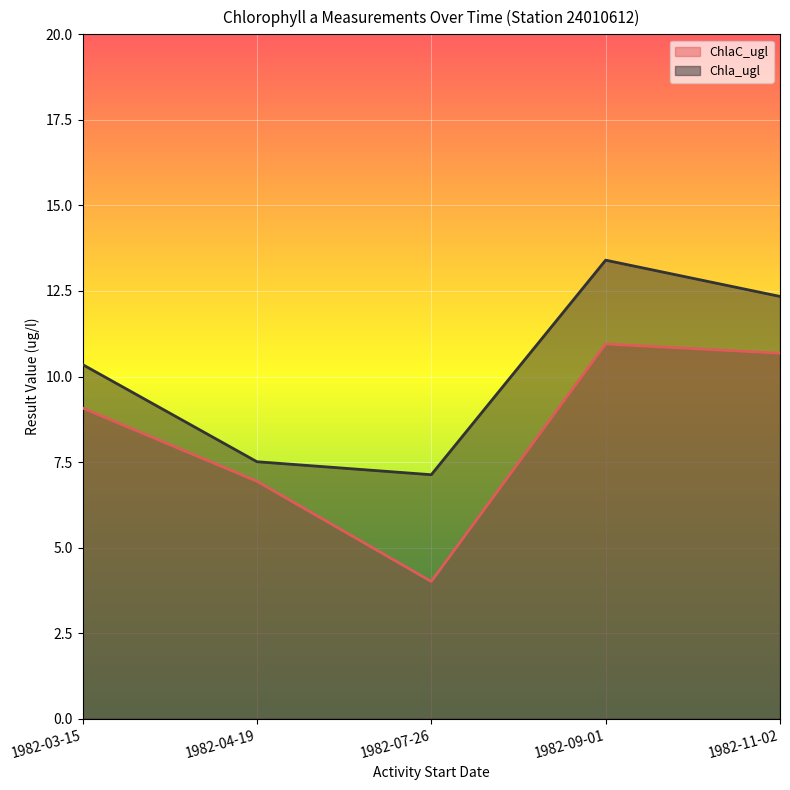

What position from the right is 1982-03-15?

5